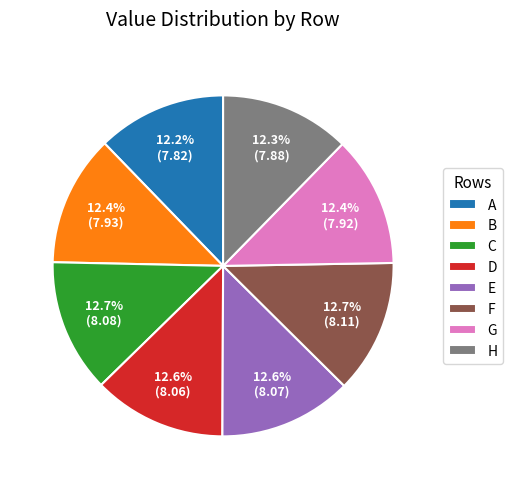

Does C represent more than half of the total?

No